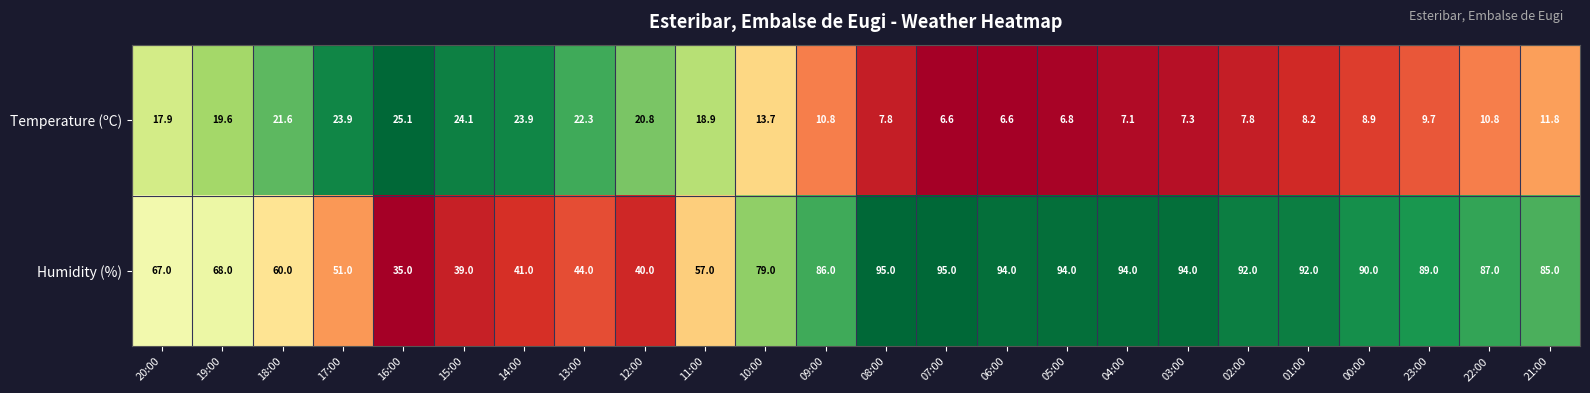

How many data points does each series have?

24